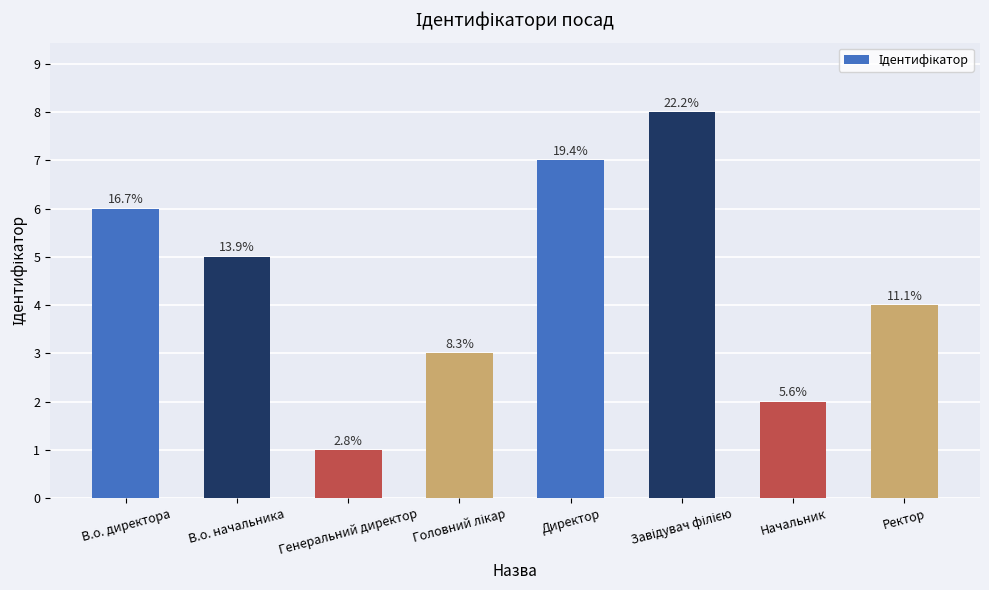

Does the chart contain any negative values?

No